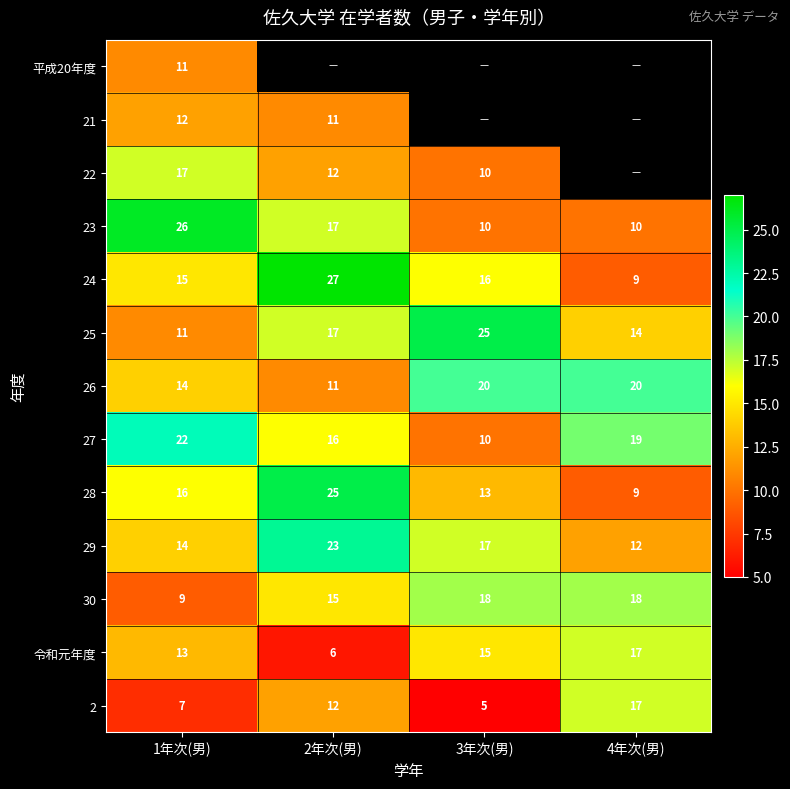

Between 1年次(男) and 4年次(男), which is larger?

4年次(男)